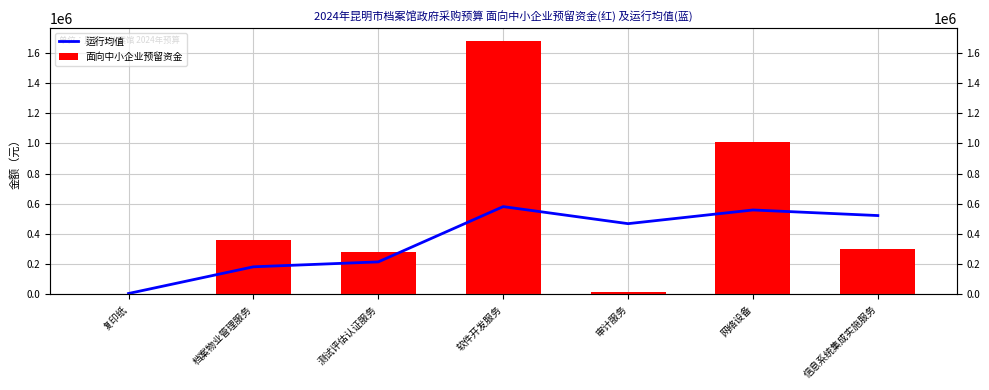

At how many categories does at least one series exceed 1348832?

1